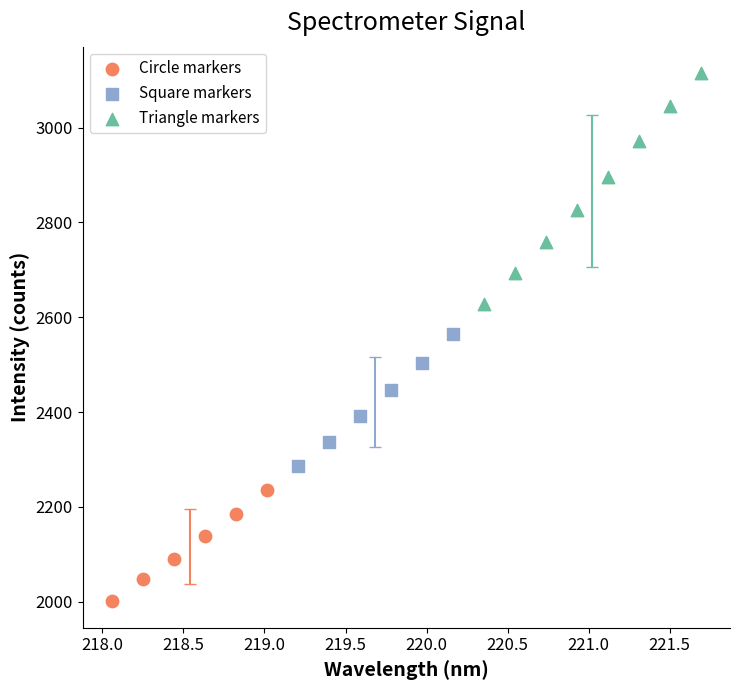

Which series reaches the maximum Y coordinate?

Triangle markers